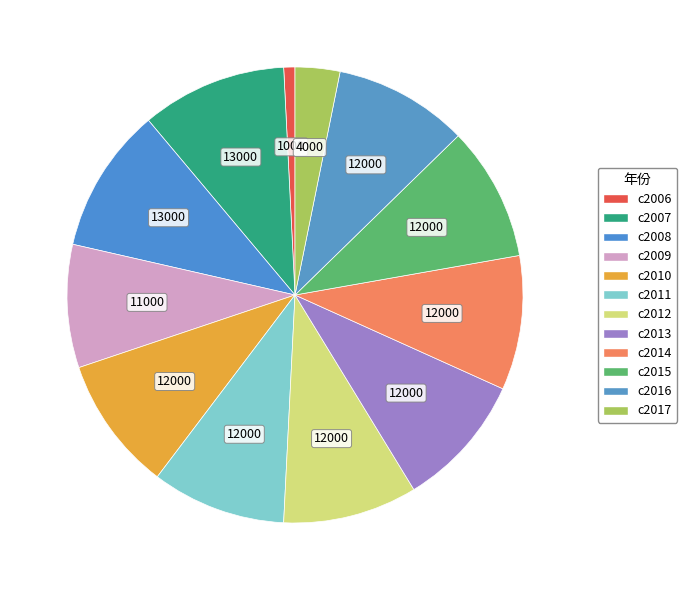

How many segments does this pie chart have?

12